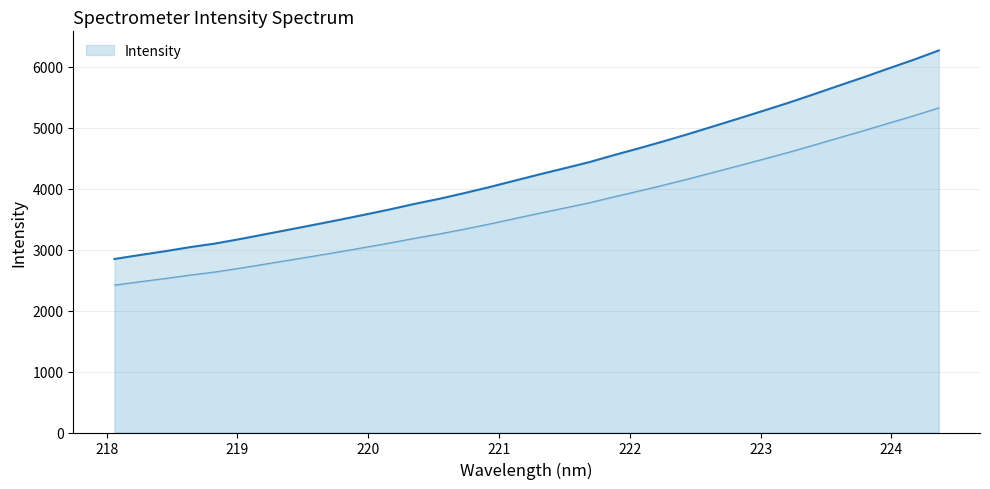

At which label is the value closest to 4553?

221.8812